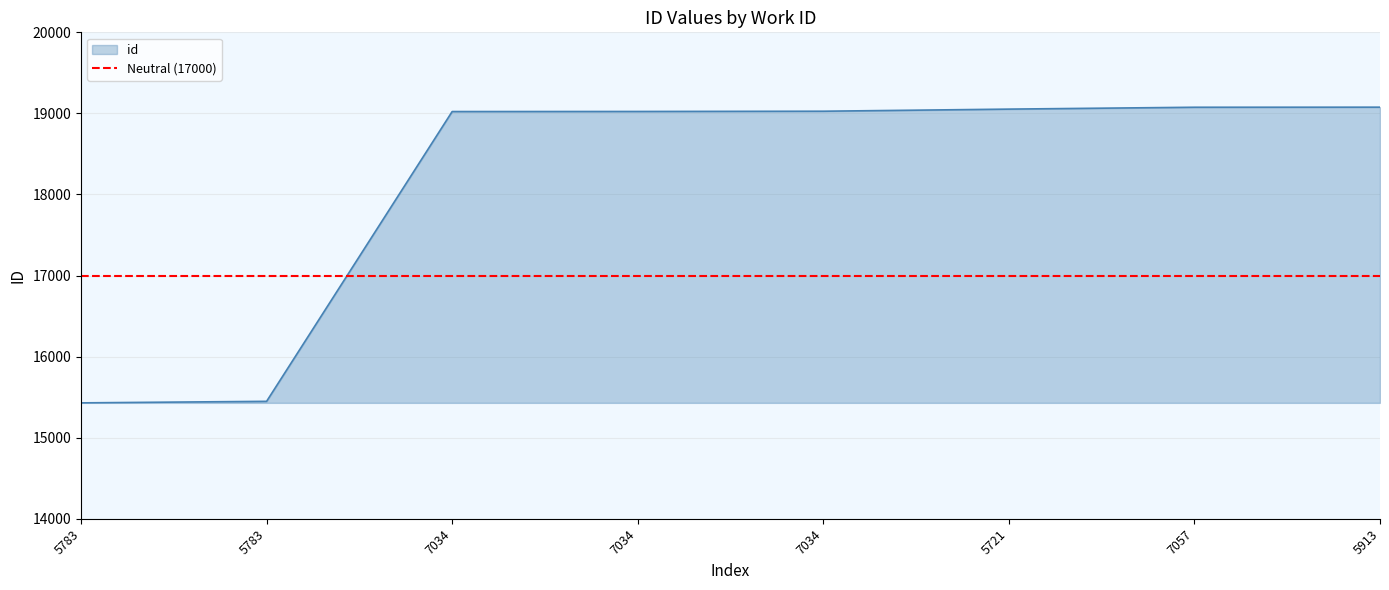

Approximately how many times larger is the value at 5783 compared to 5783?

1.0